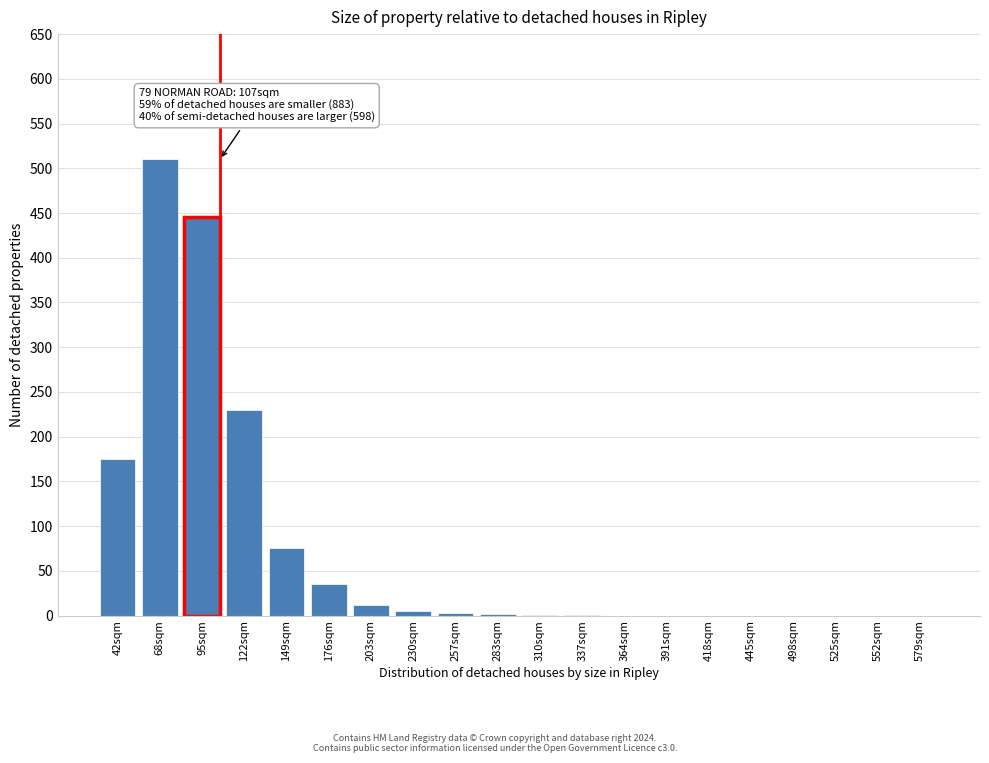

Where is the data nearest to the value 255?

122sqm